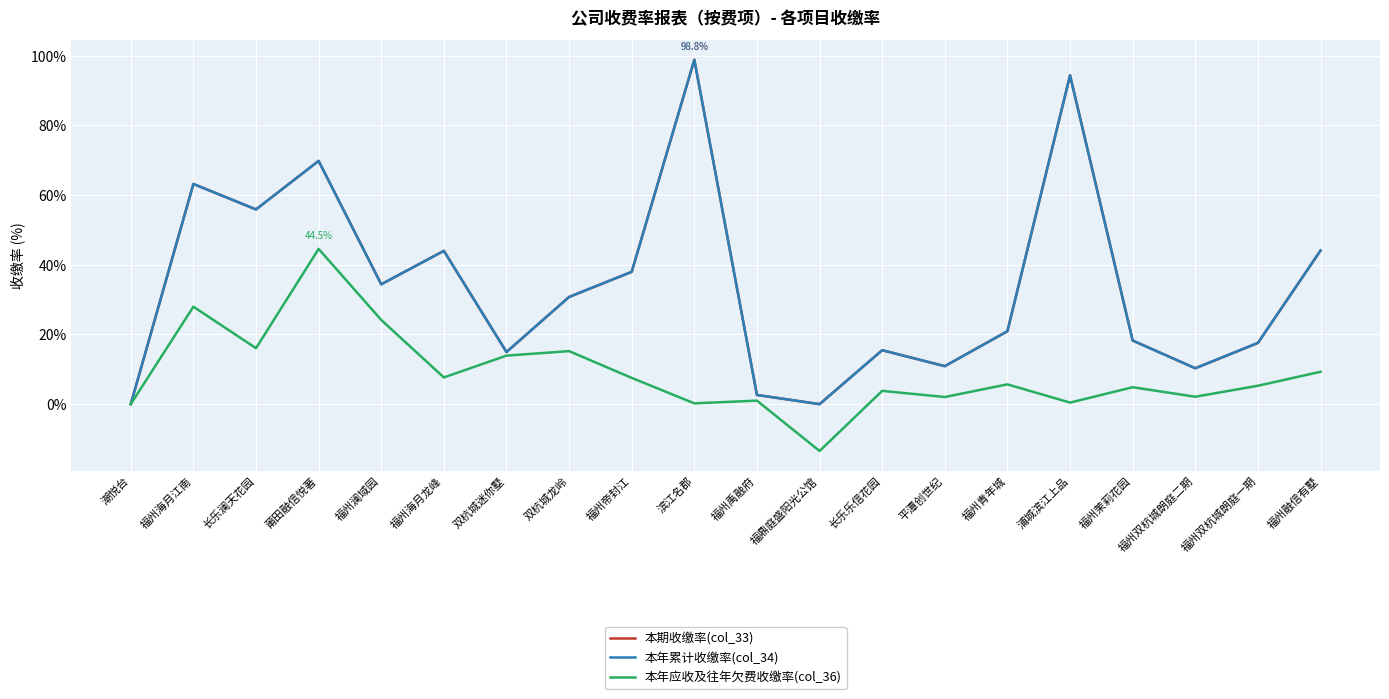

What is the difference between the highest and lowest values at 滨江名郡?

98.6